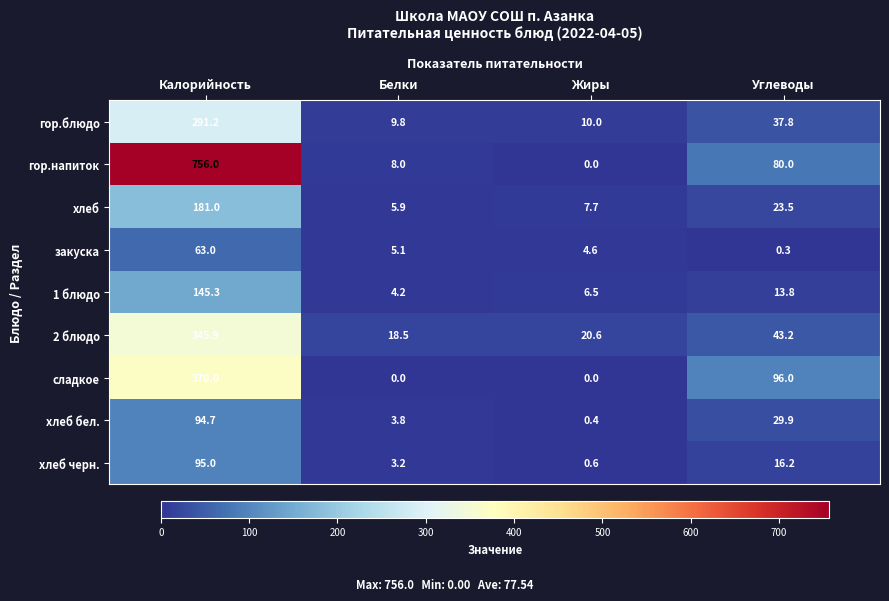

Which series has the largest total across all categories?

гор.напиток